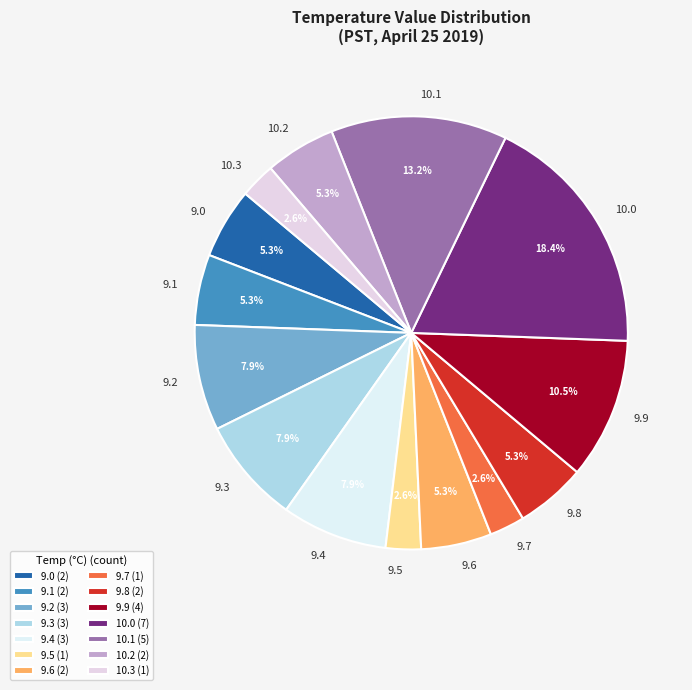

Is there a majority slice in this chart?

No